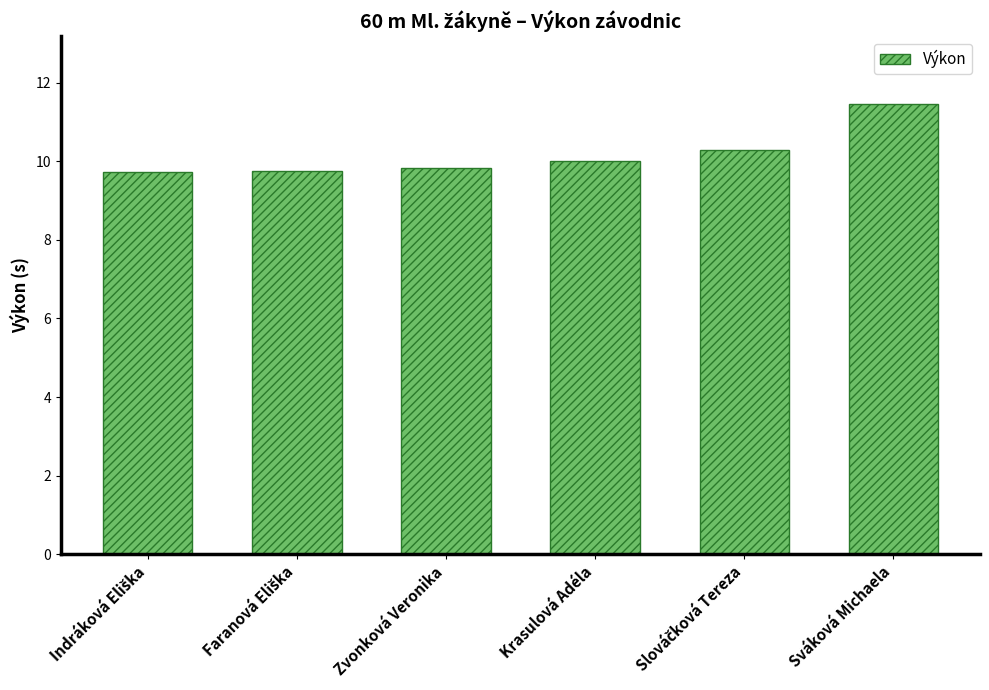

What is the minimum value shown in the chart?

9.7